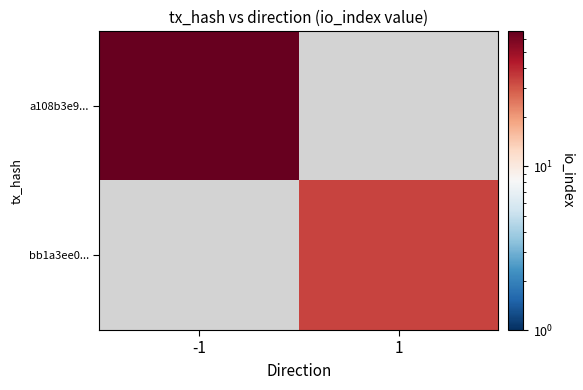

List the series in order of their overall mean, highest first.

a108b3e9..., bb1a3ee0...